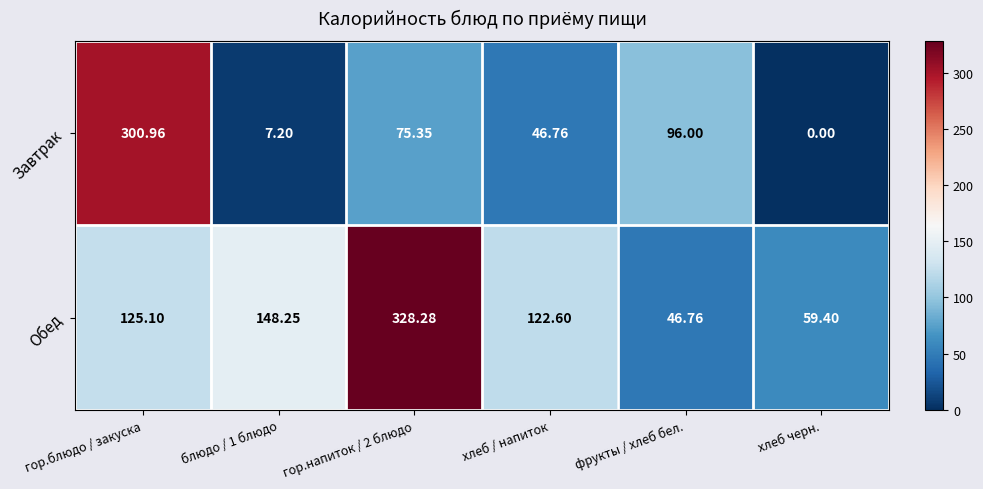

Rank the series by their average value, from lowest to highest.

Завтрак, Обед